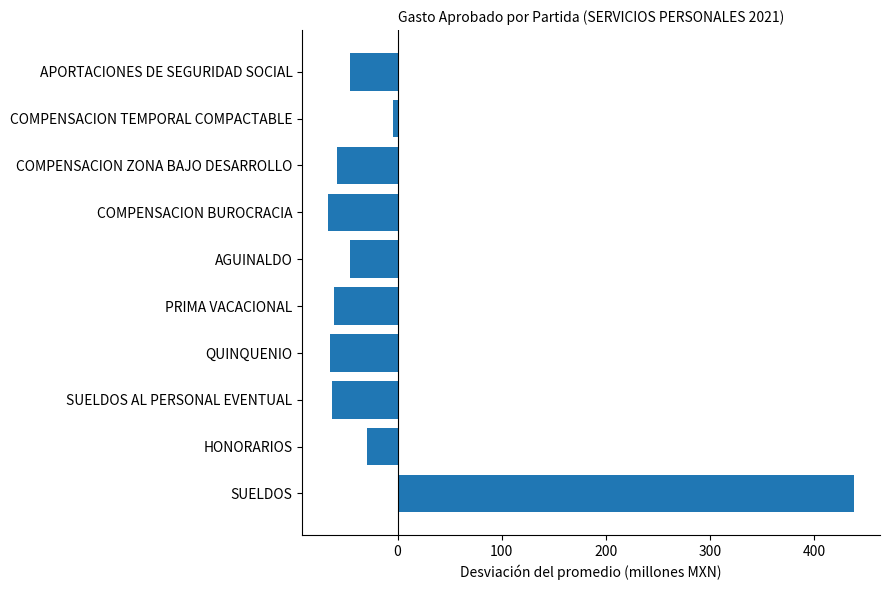

What is the maximum value shown in the chart?

437.9